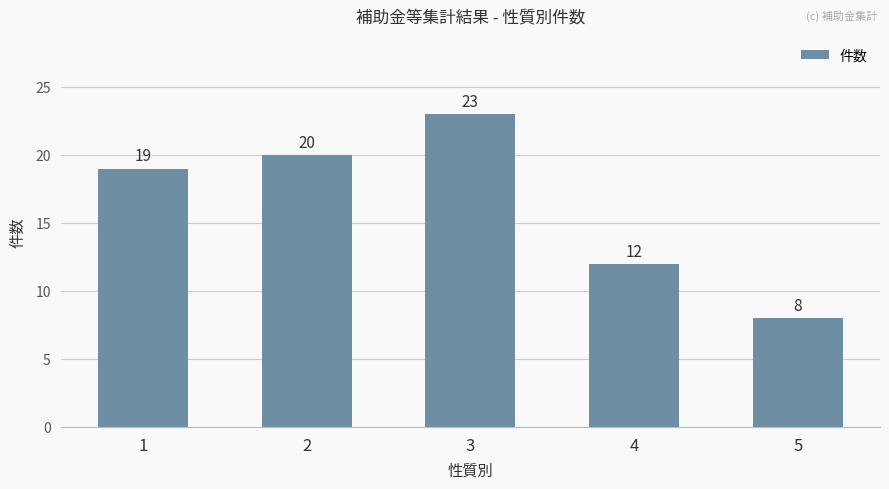

What is the value of the 1st bar from the left?

19